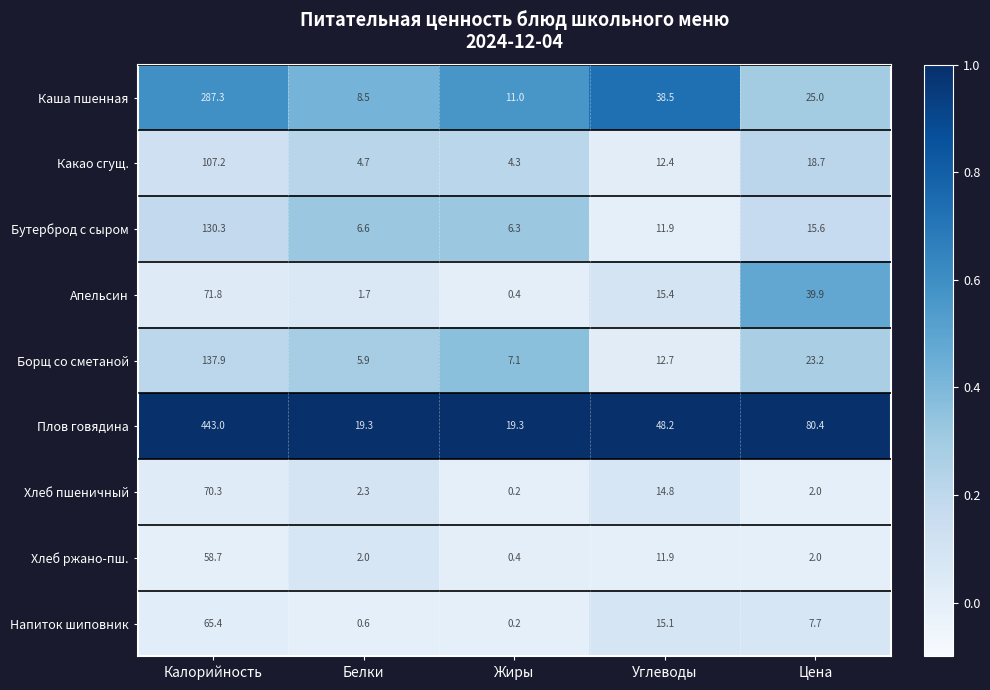

Where does the Плов говядина series first go above 48?

Калорийность